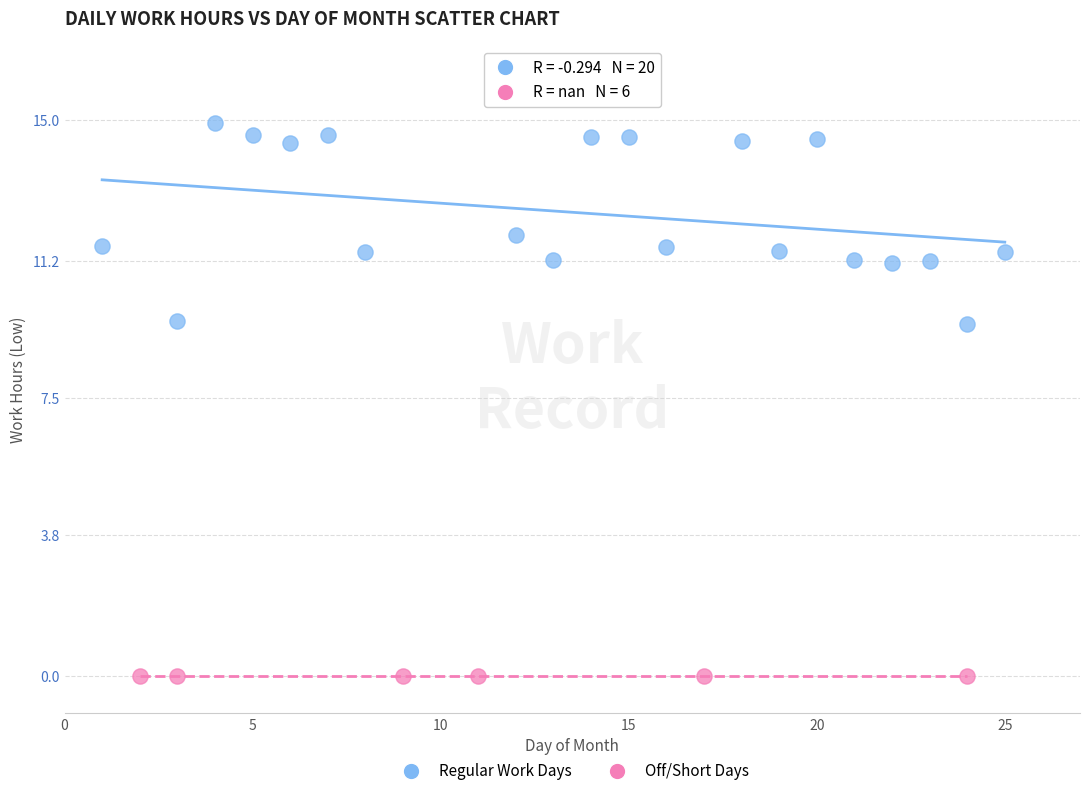

What are all the series names shown in the legend?

Regular Work Days, Off/Short Days